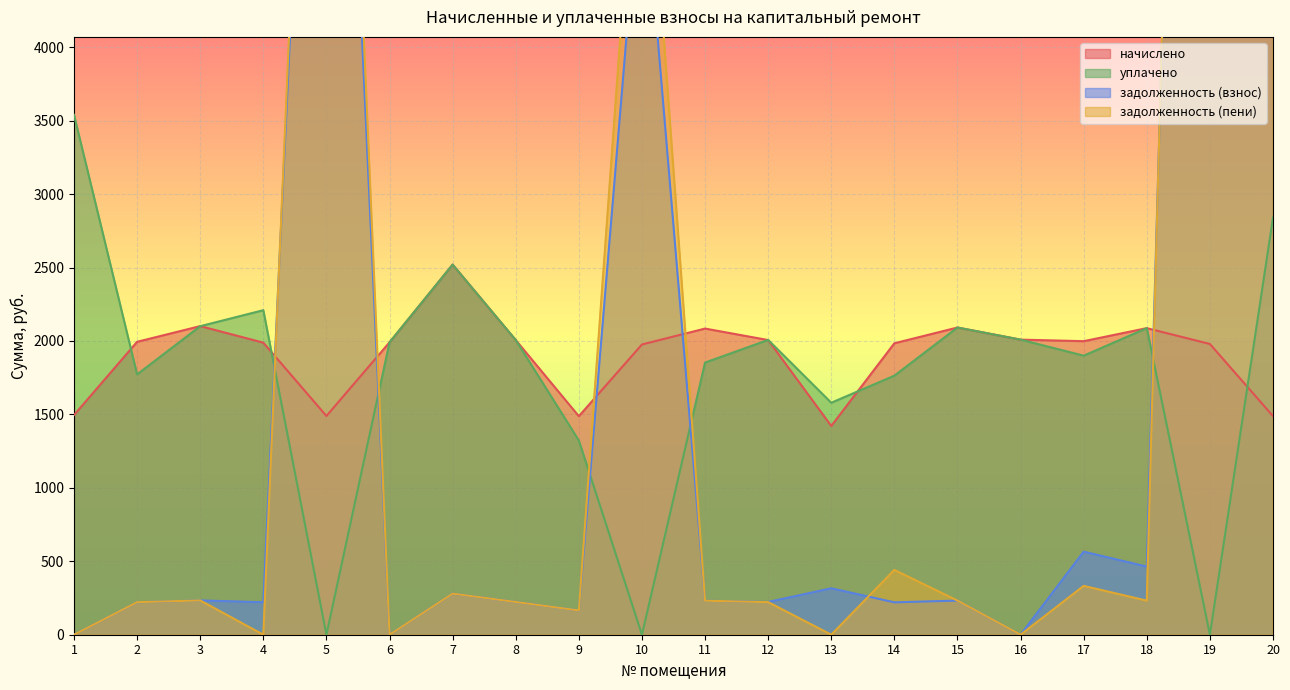

Which has a higher value, 4 or 3?

3